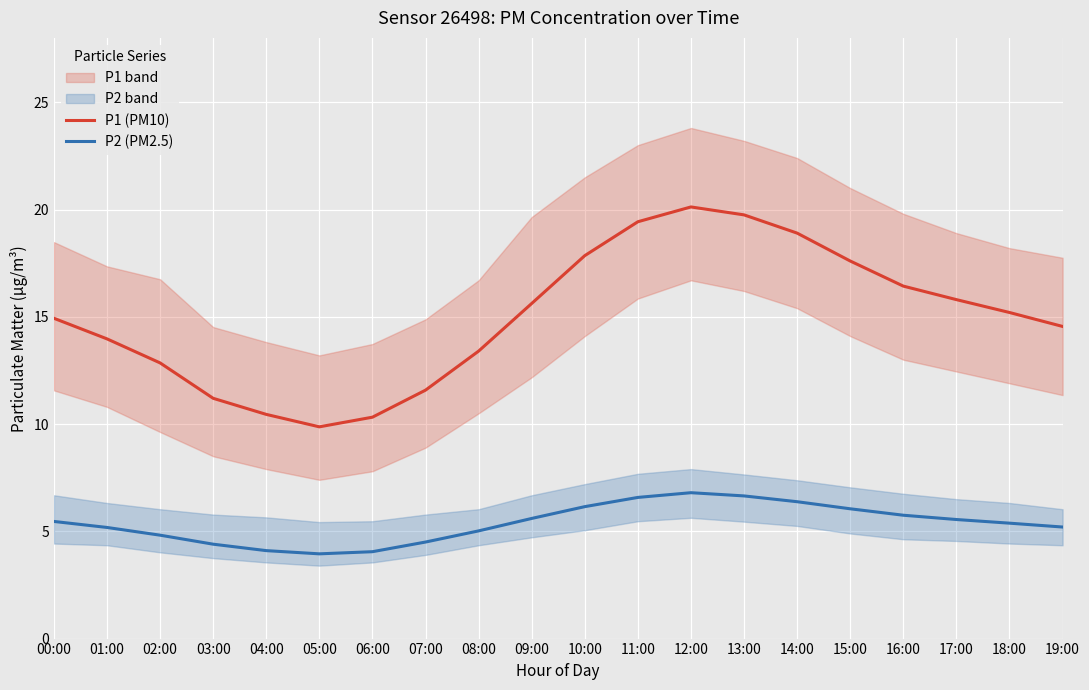

What position from the left is 04:00?

5